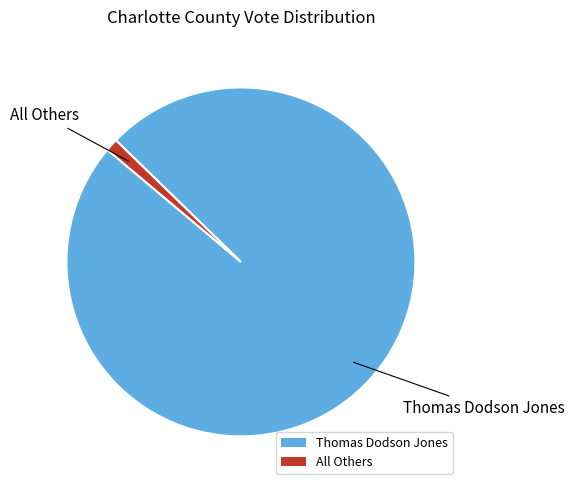

Which has a higher value, All Others or Thomas Dodson Jones?

Thomas Dodson Jones